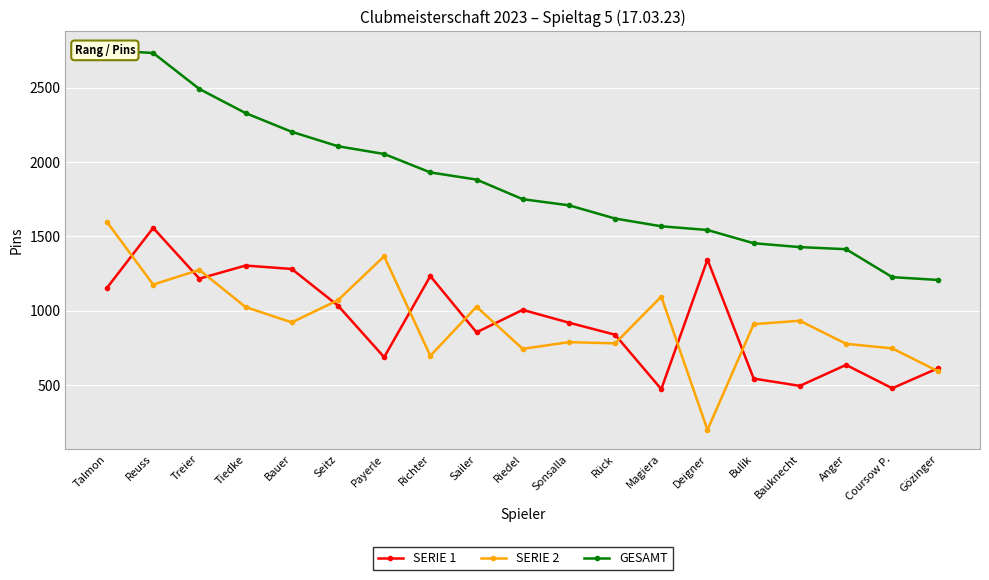

Does the chart display data point markers on the line(s)?

Yes